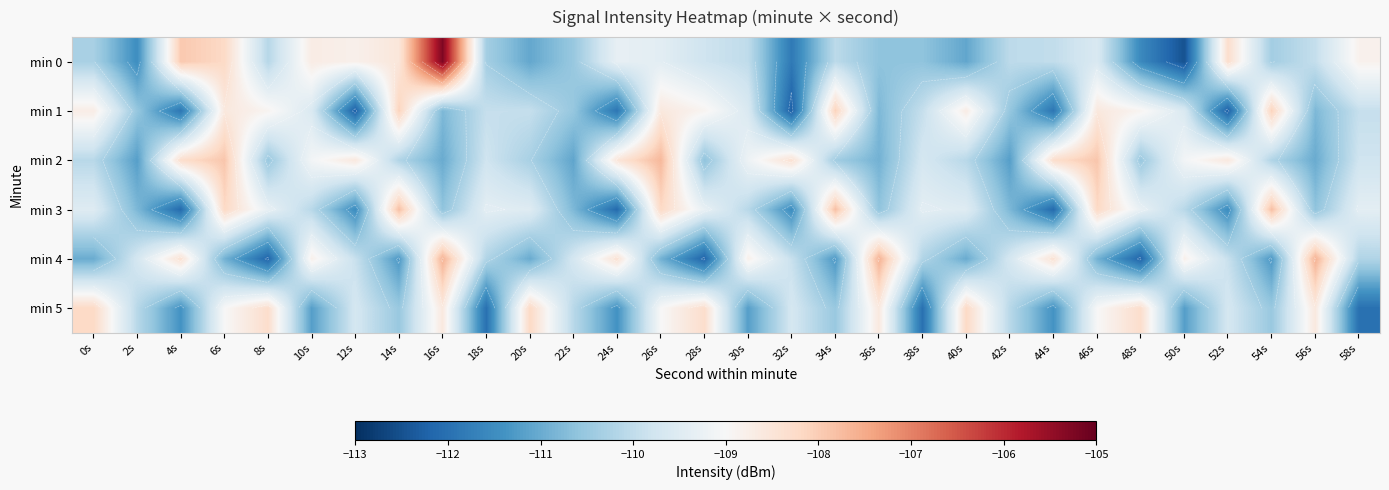

What is the minimum value for min 4?

-112.2